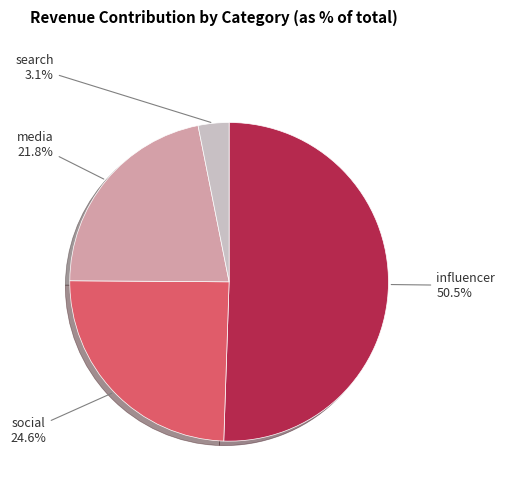

Is there any slice that represents more than half of the pie?

Yes